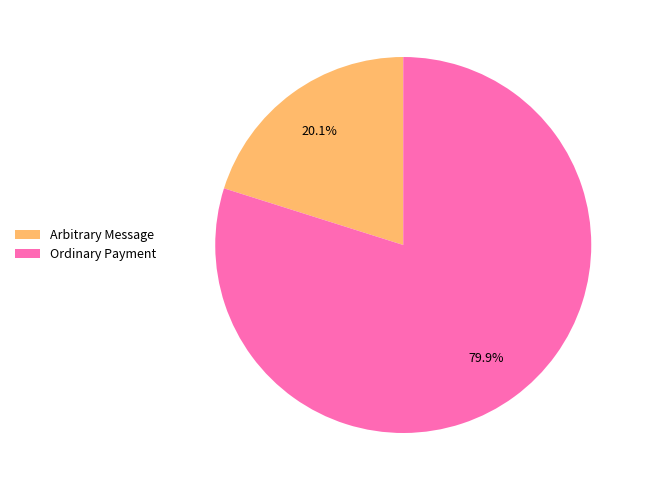

To the nearest percent, what portion does Ordinary Payment represent?

80%